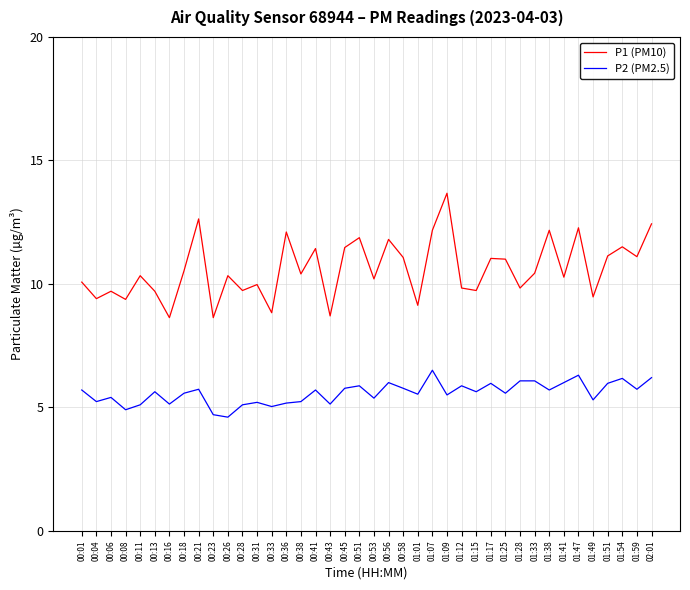

What position from the right is 00:43?

23